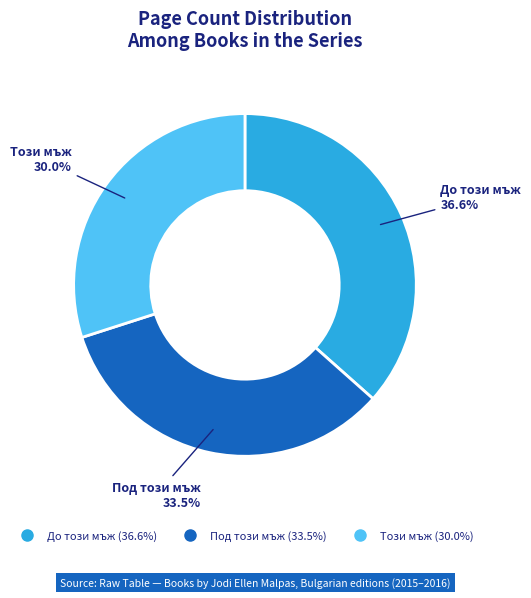

True or false: Този мъж accounts for 30% of the total.

True